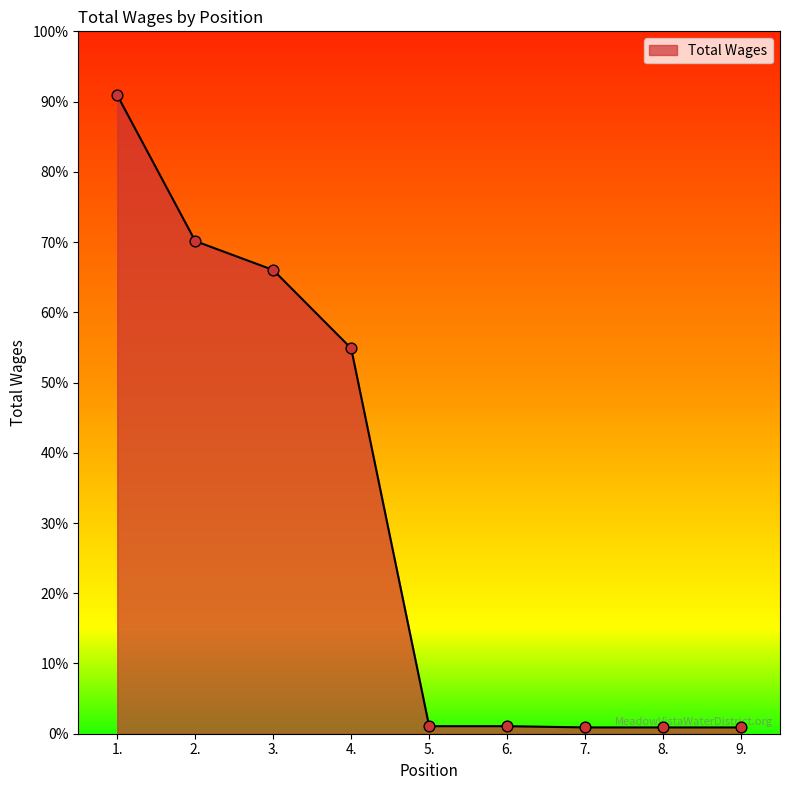

What is the ratio of the value at 2. to the value at 8.?

78.3